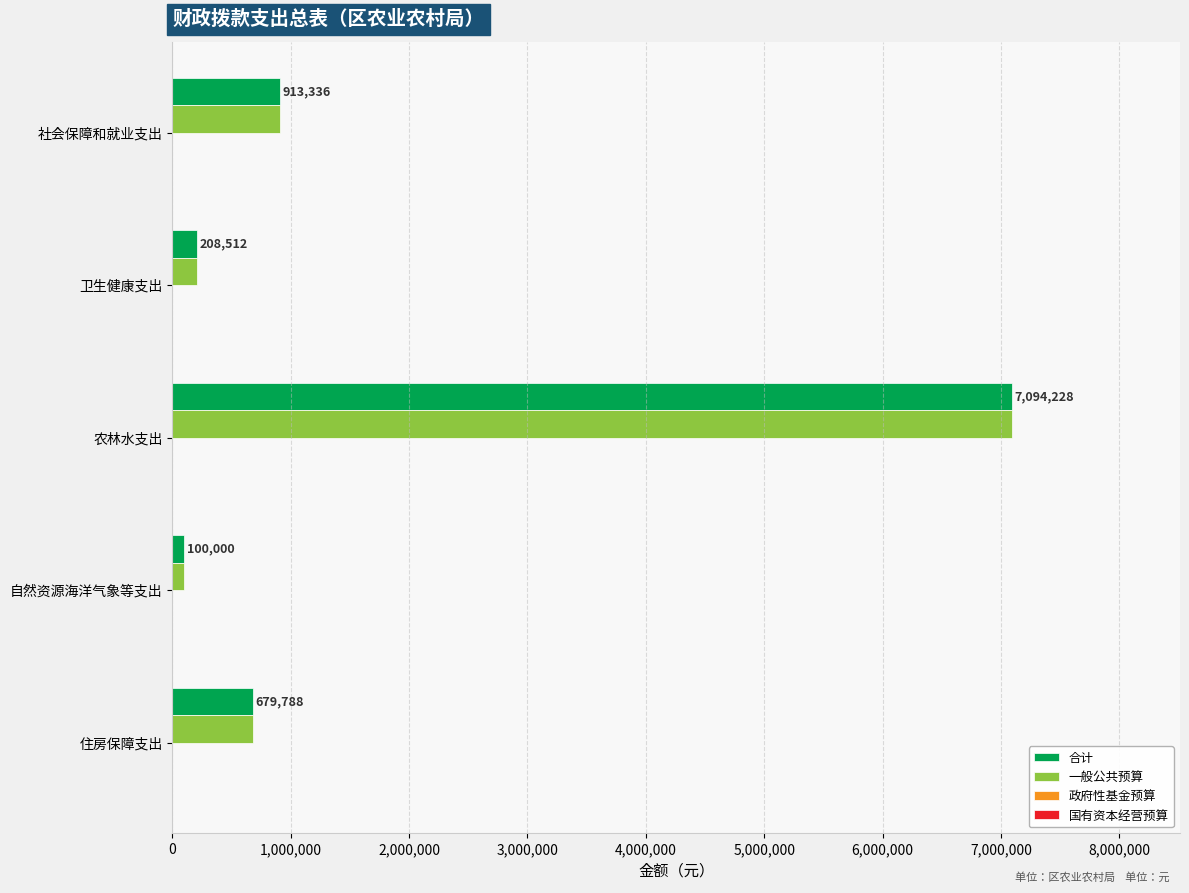

Count the number of categories in the chart.

5